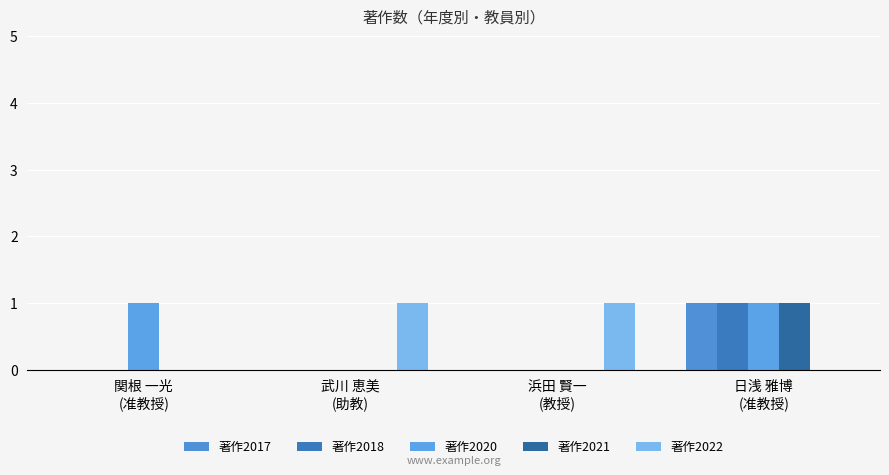

How many groups of bars are there?

4